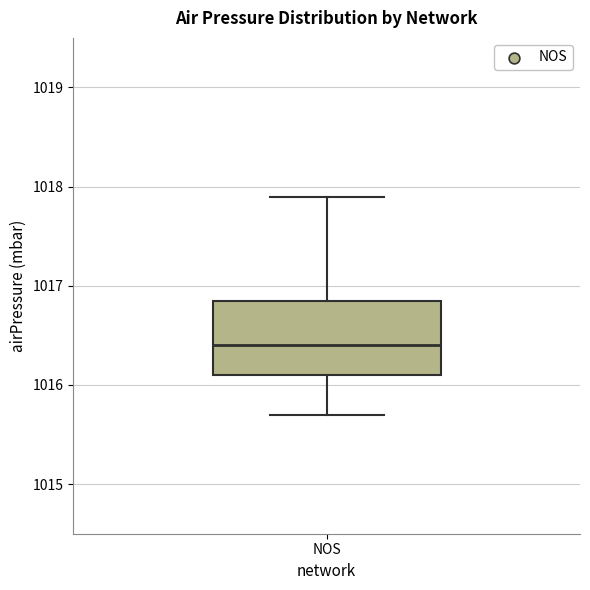

Read this box plot against the y-axis: the position of the median line, the range covered by the box, and the ends of both whiskers. The values are not printed on the chart, so give them approximately, as read against the axis.

median 1016.4, box 1016.1 to 1016.9, whiskers 1015.7 to 1017.9